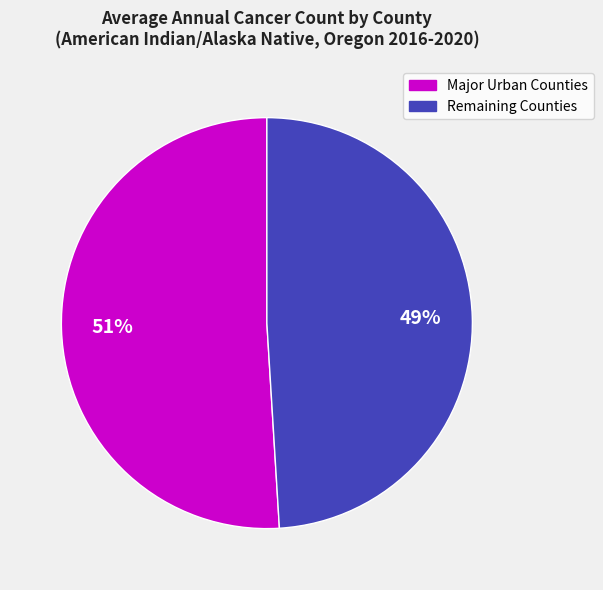

Is there a majority slice in this chart?

Yes